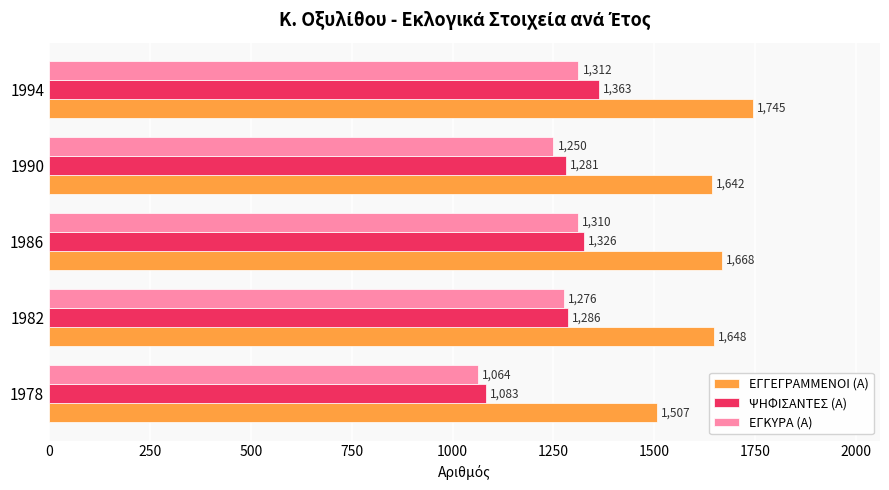

Which series has the largest total across all categories?

ΕΓΓΕΓΡΑΜΜΕΝΟΙ (Α)